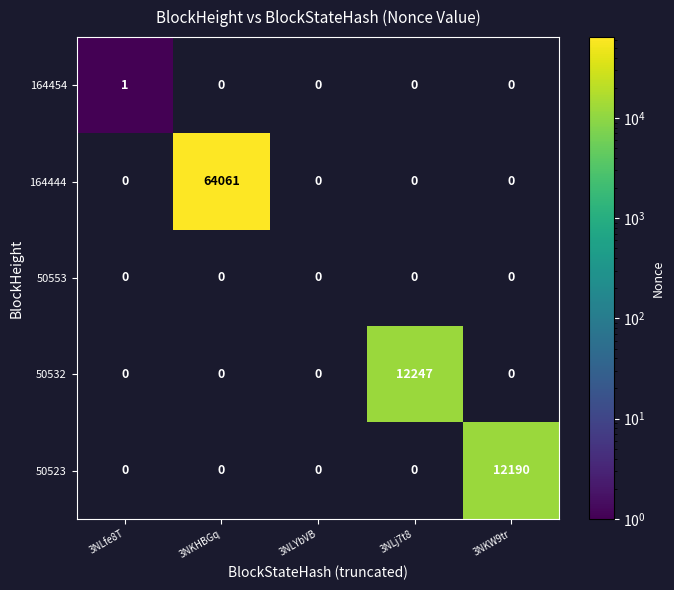

Which series has the widest spread of values?

164444